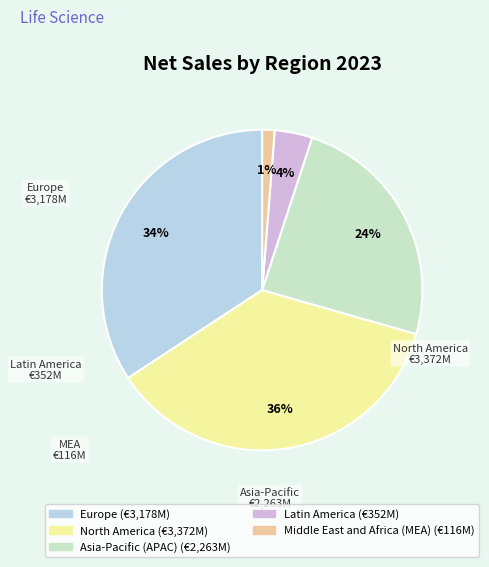

Which slice is the smallest?

Middle East and Africa (MEA)